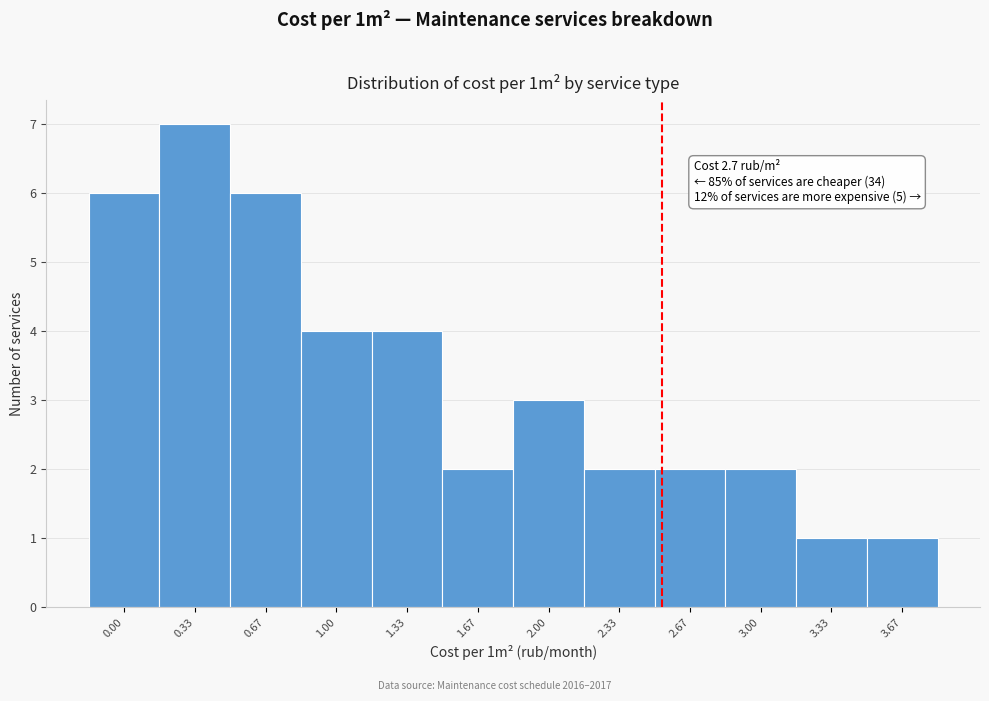

Reading left to right, what are all the values shown in this chart?

6	7	6	4	4	2	3	2	2	2	1	1